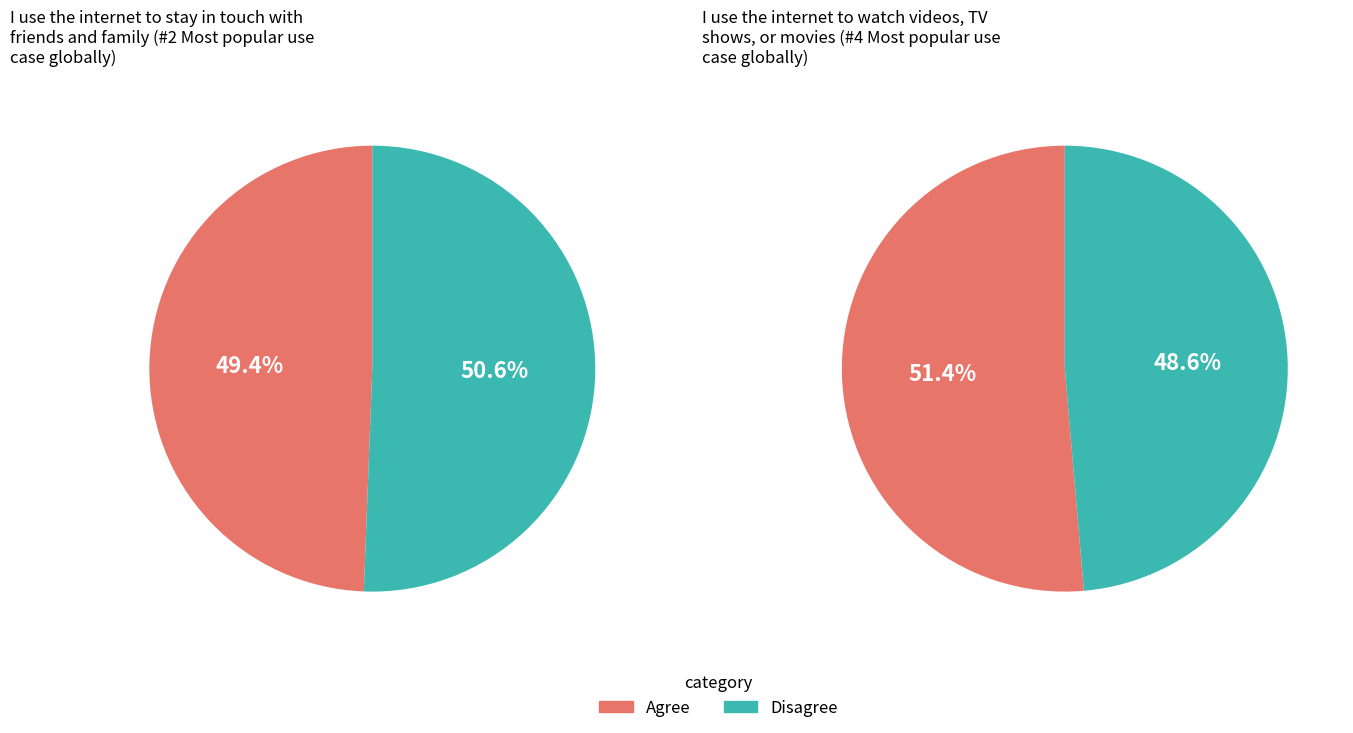

Does 2 represent more than half of the total?

No